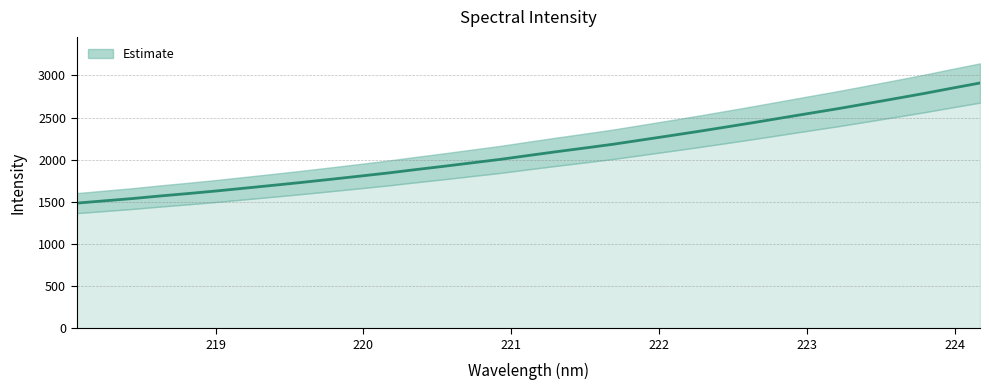

Reading left to right, list all the values displayed in this chart.

1484.8	1512.3	1539.8	1571.0	1600.0	1631.0	1664.2	1697.6	1731.8	1767.8	1804.4	1841.6	1882.5	1922.0	1963.2	2004.1	2050.3	2095.7	2139.2	2183.8	2234.0	2284.1	2335.1	2388.2	2442.0	2497.6	2552.9	2607.8	2666.4	2725.3	2785.0	2848.4	2910.4